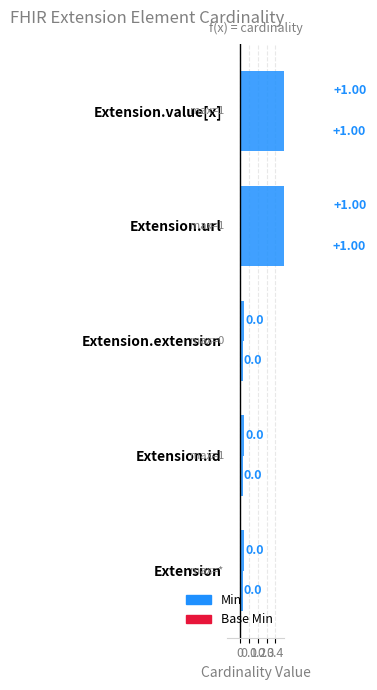

What is the label of the 2nd bar from the left?

Extension.id